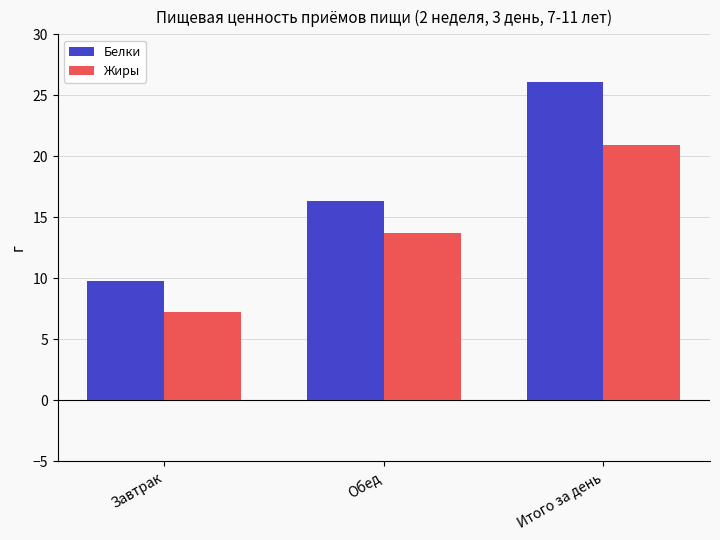

Where is Жиры nearest to the value 14?

Обед